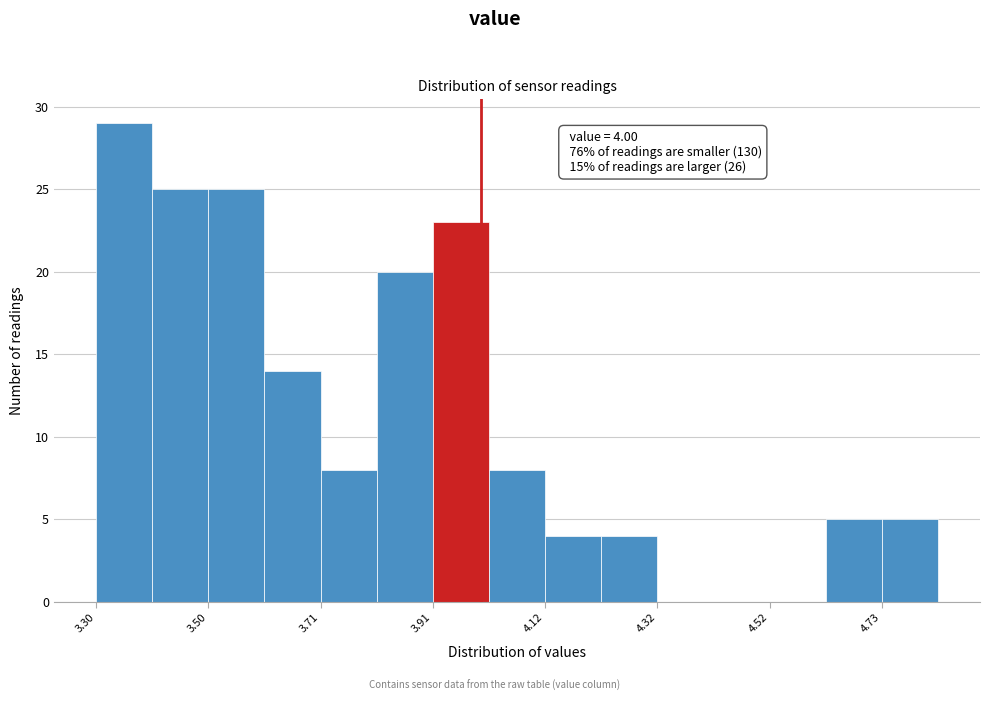

Read against the x-axis, roughly where is the centre of the tallest bar?

3.35